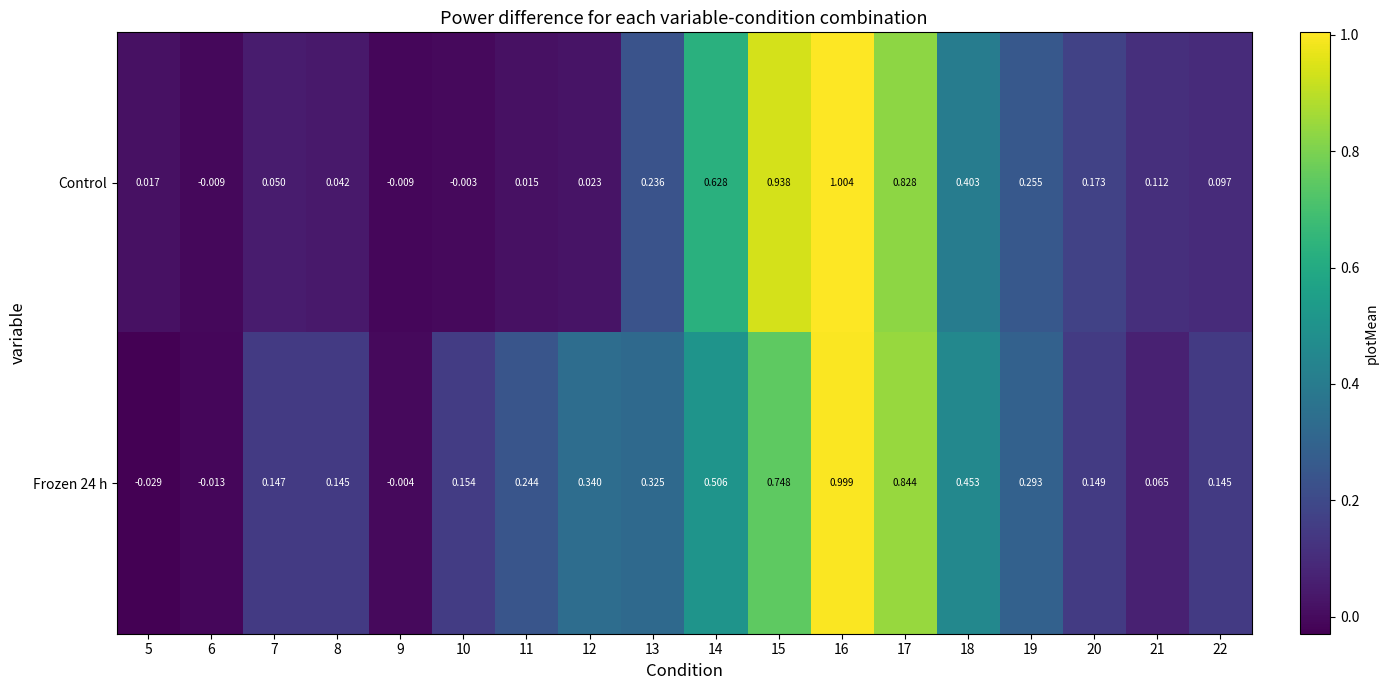

How many categories are shown in the chart?

18